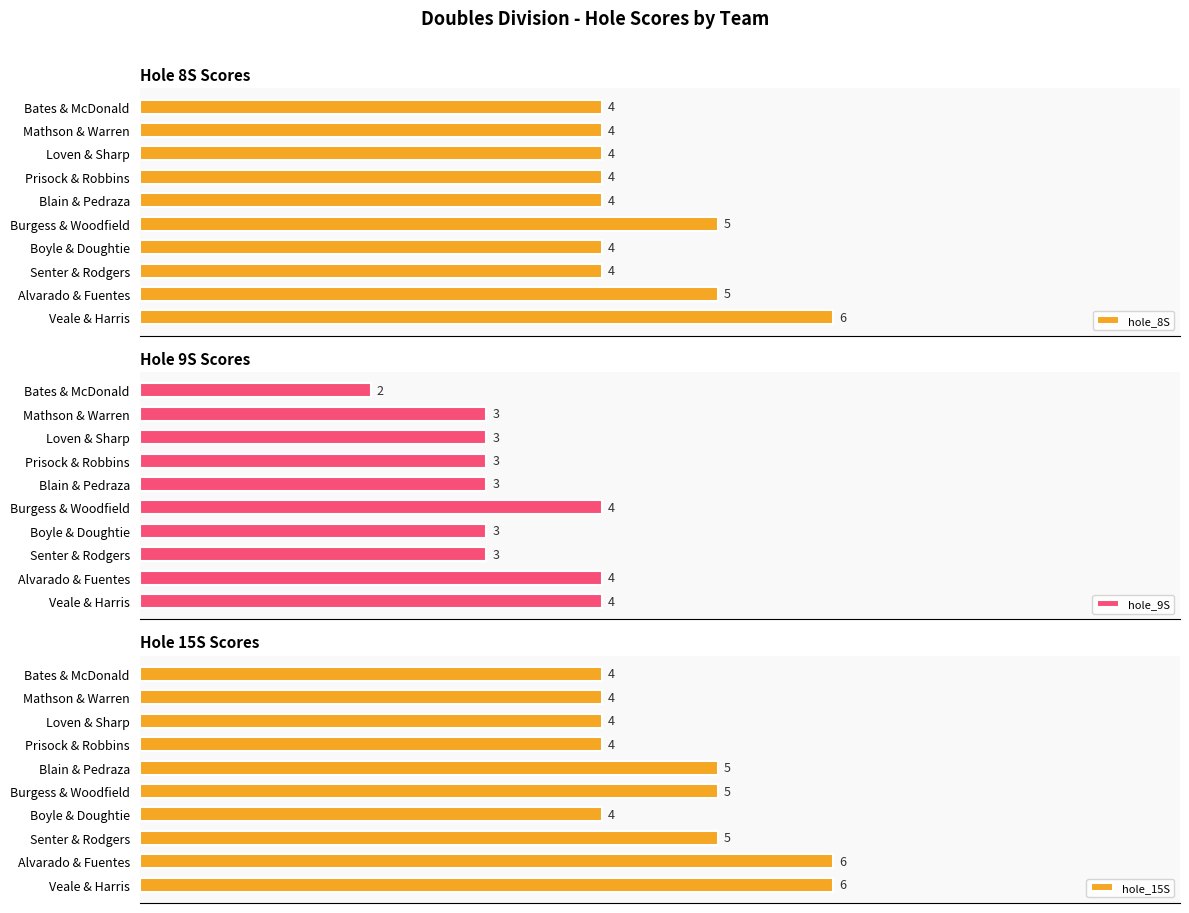

What is the difference between the hole_9S values at Bates & McDonald and Boyle & Doughtie?

1